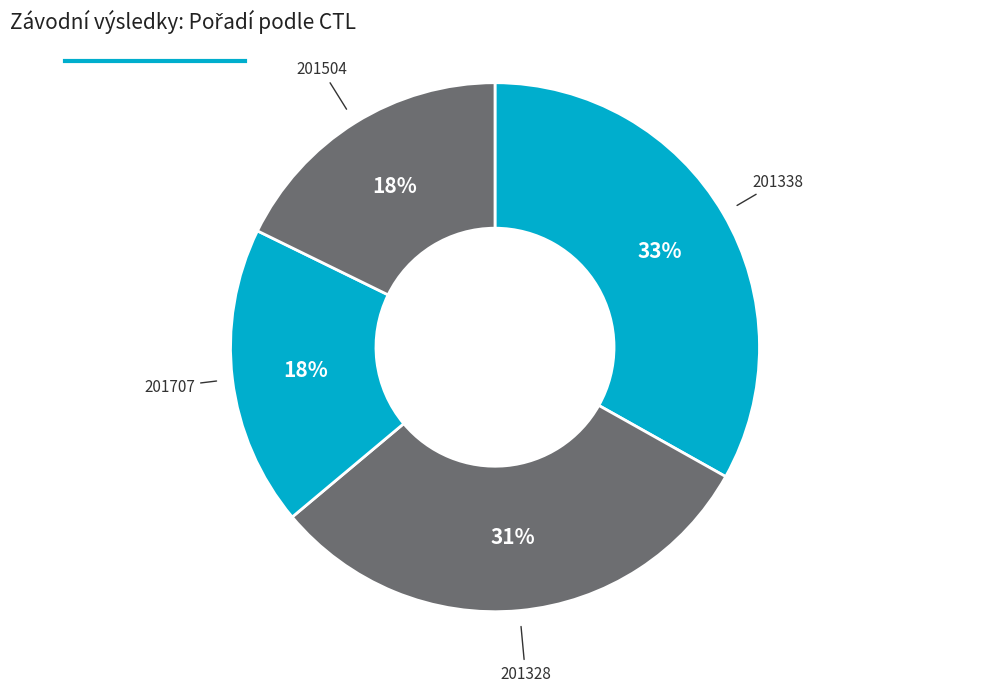

Which category has the smallest portion of the pie?

201504